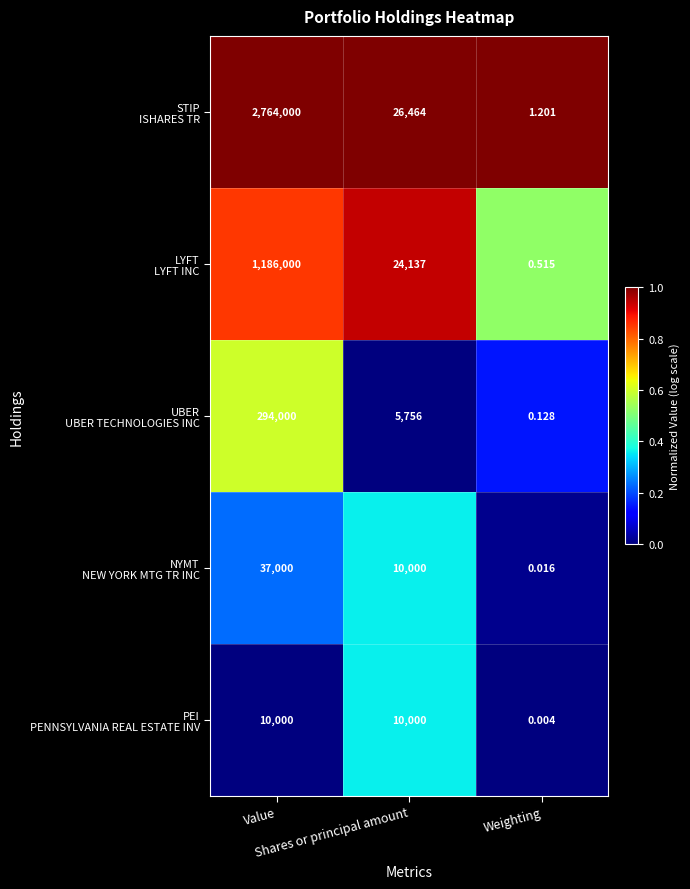

At which category is the sum across all series the highest?

Value